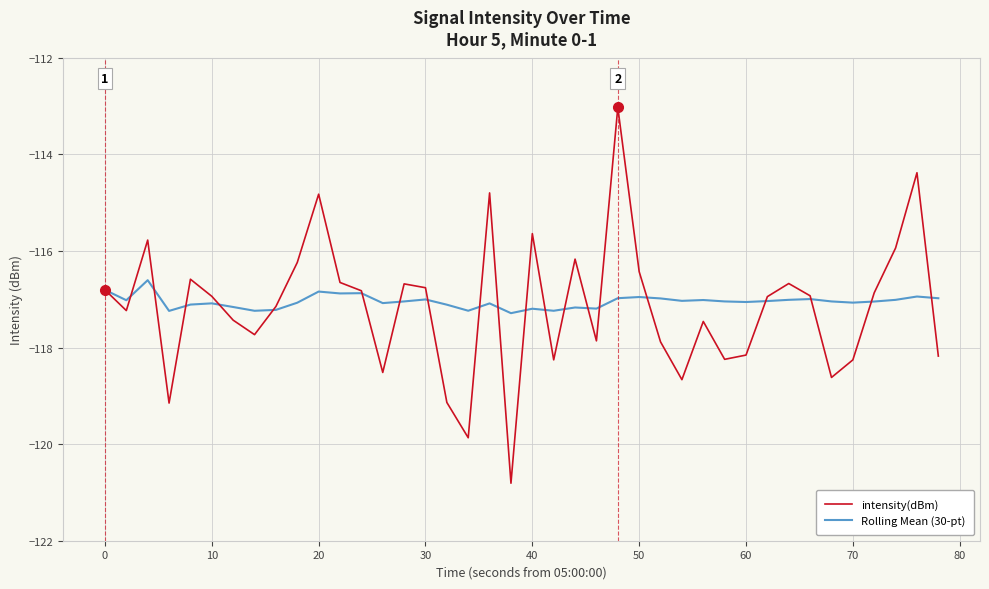

Which series has the widest spread of values?

intensity(dBm)